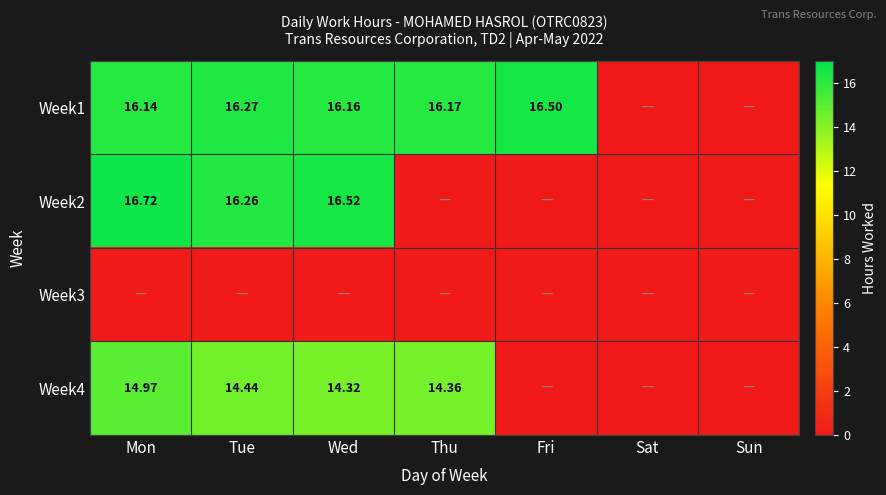

Is the value of Week1 at Mon greater than the value of Week2 at Mon?

No